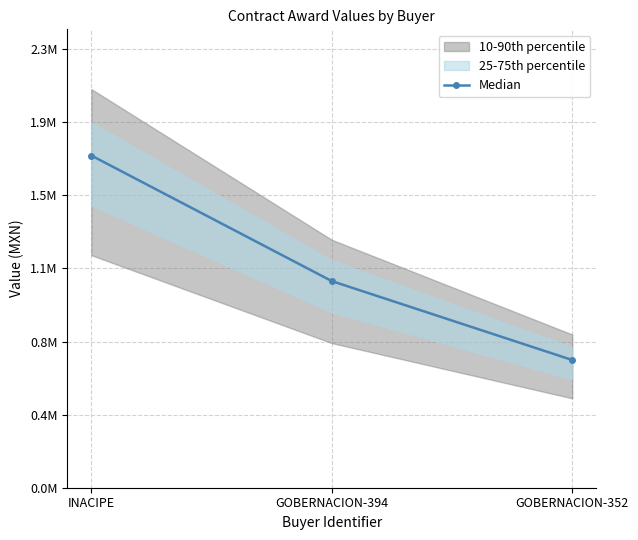

What is the value of the 3rd point from the left?

662906.0